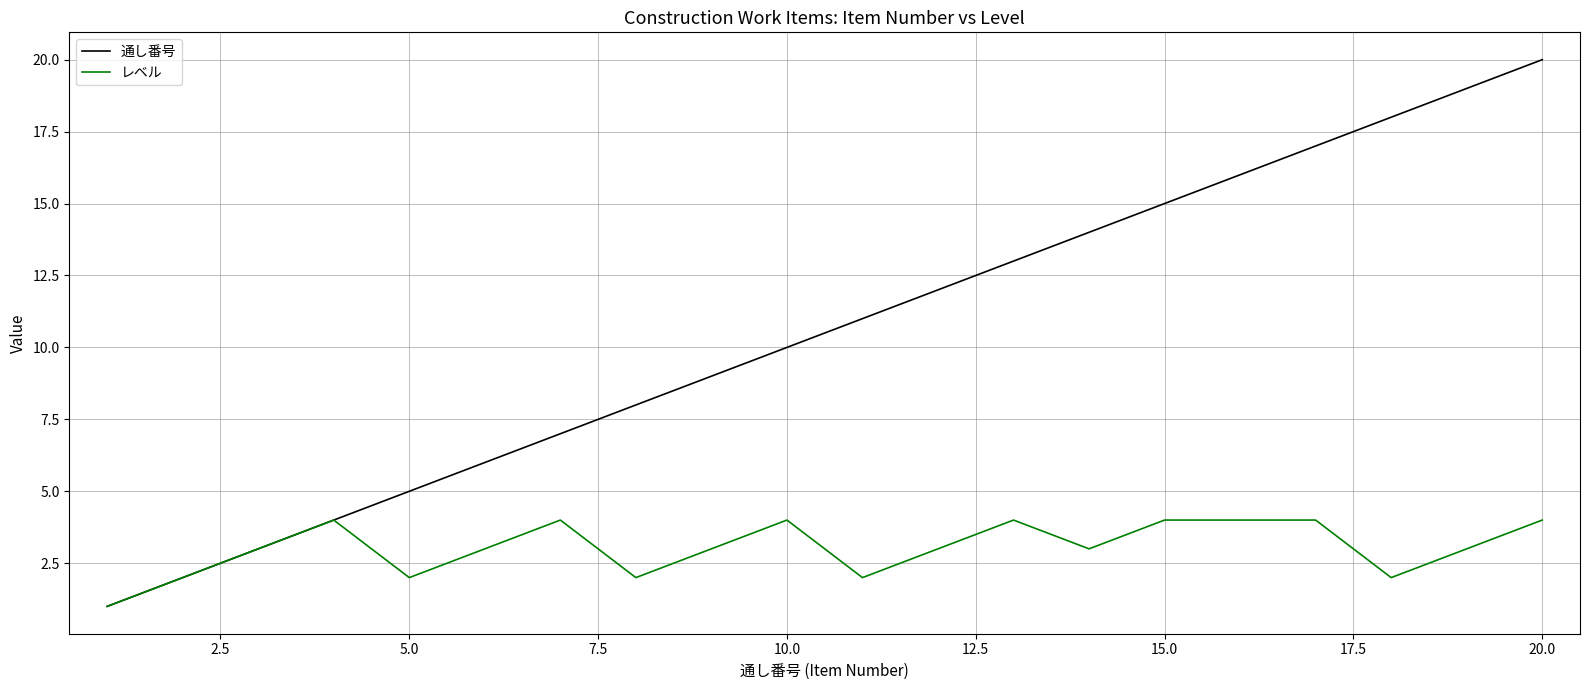

Which series has the largest range (max minus min)?

通し番号